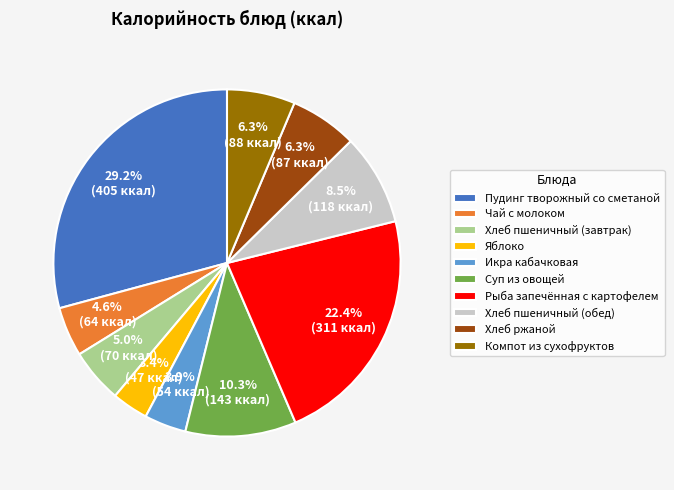

Do Хлеб ржаной and Суп из овощей together represent more than half of the pie?

No